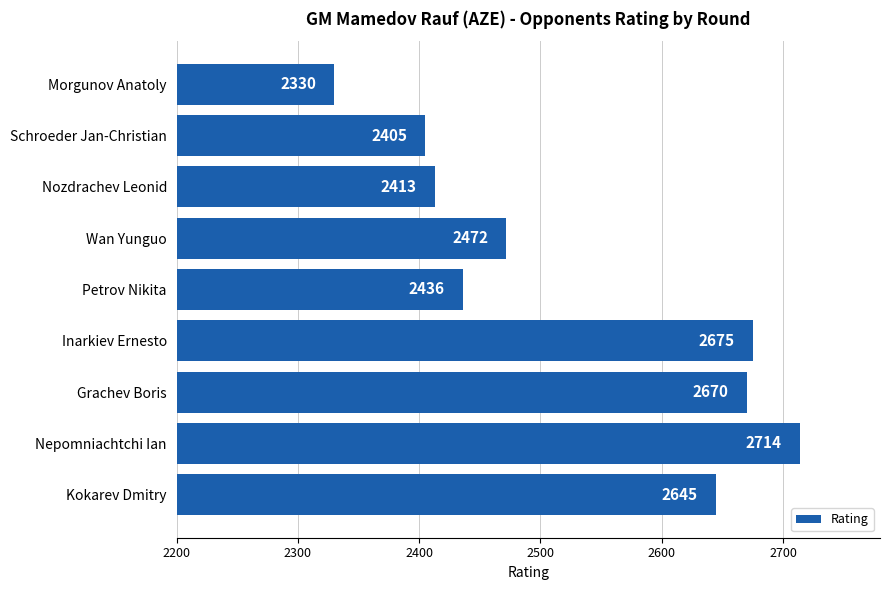

How many bars are there in total?

9